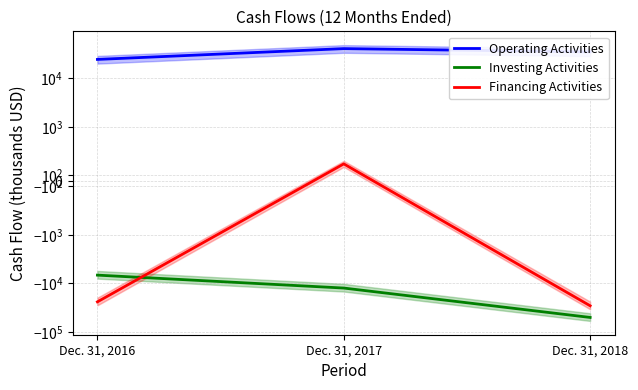

Is it true that Investing Activities equals -6763 at Dec. 31, 2016?

True